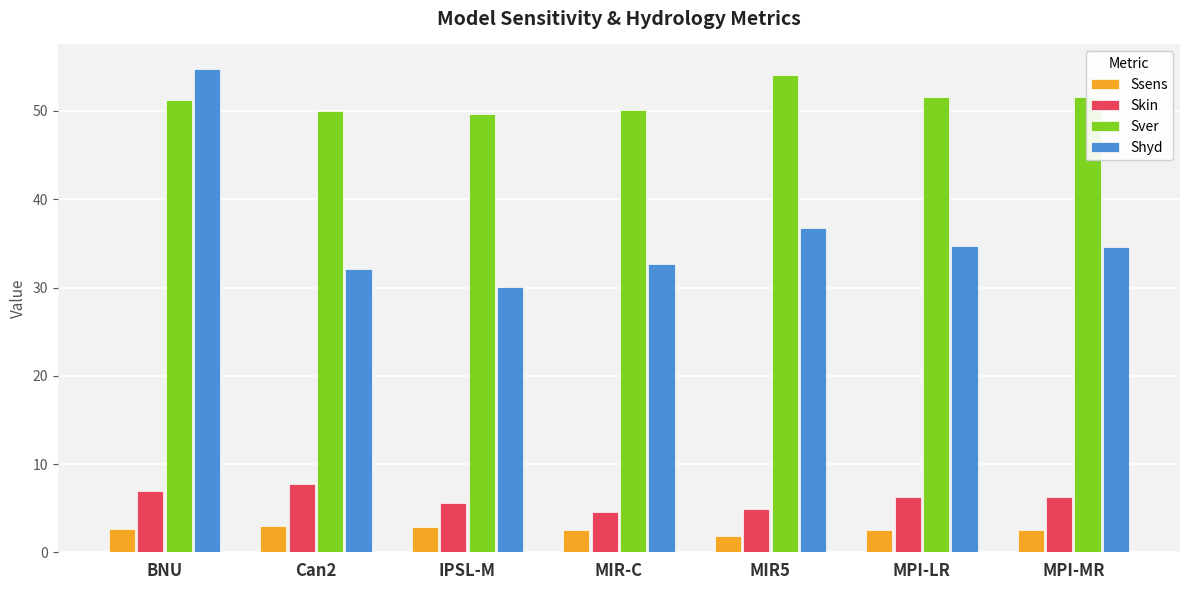

Between BNU and MIR5, which series saw the biggest shift?

Shyd